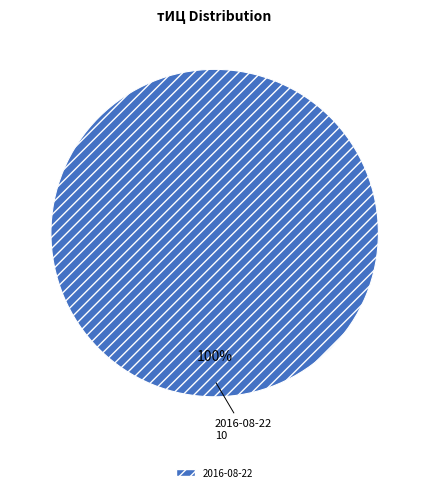

How many slices are in this pie chart?

1